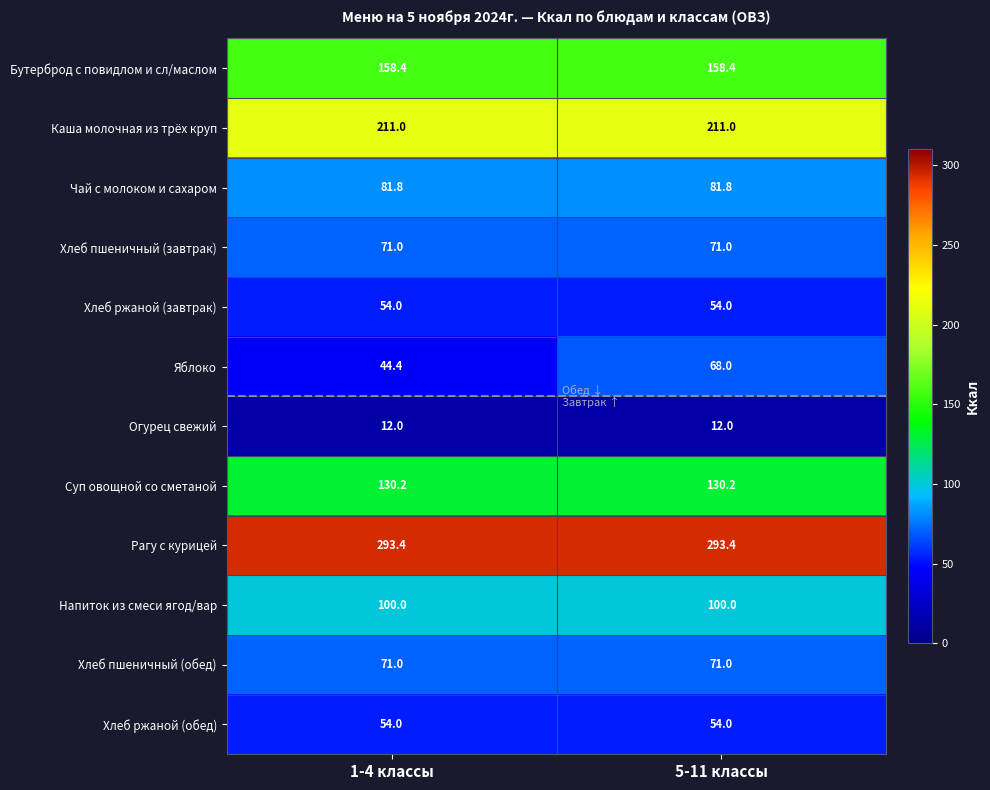

The Хлеб ржаной (завтрак) series shows 54.0 at 1-4 классы. True or false?

True